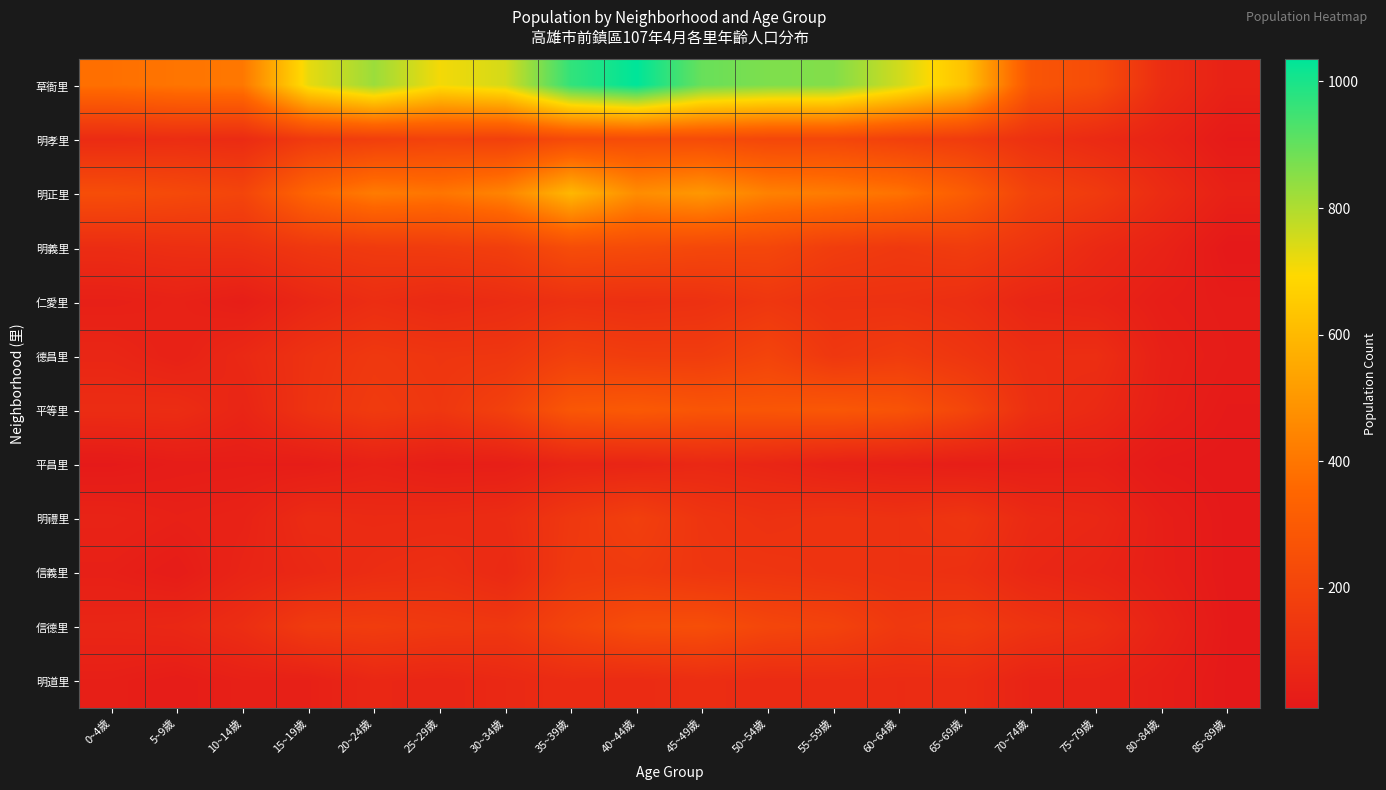

Rank the series at 40~44歲 from highest to lowest value.

草衙里, 明正里, 平等里, 信德里, 明孝里, 明義里, 明禮里, 德昌里, 信義里, 仁愛里, 明道里, 平昌里